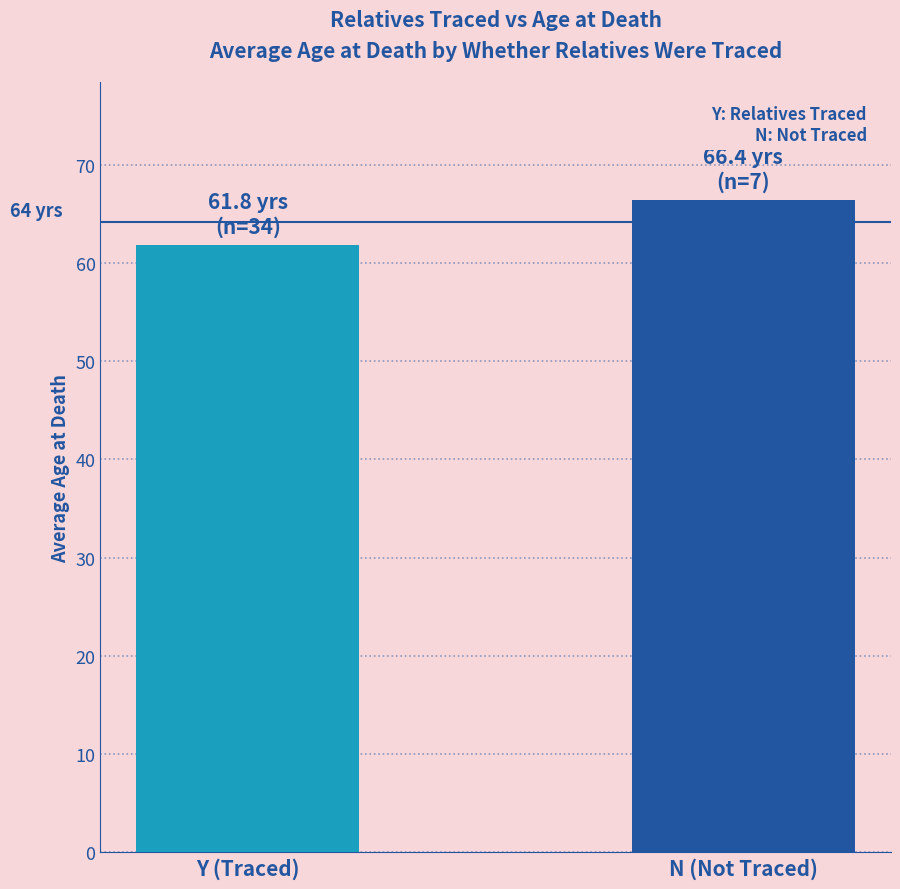

How many values are below 66?

1